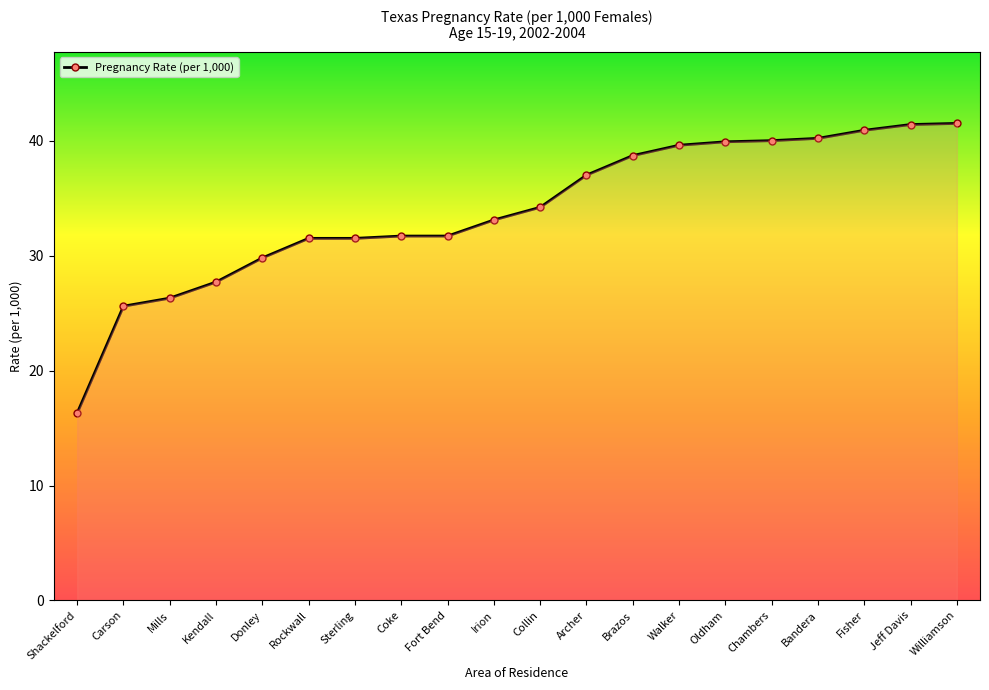

What is the approximate value at Archer?

37.0